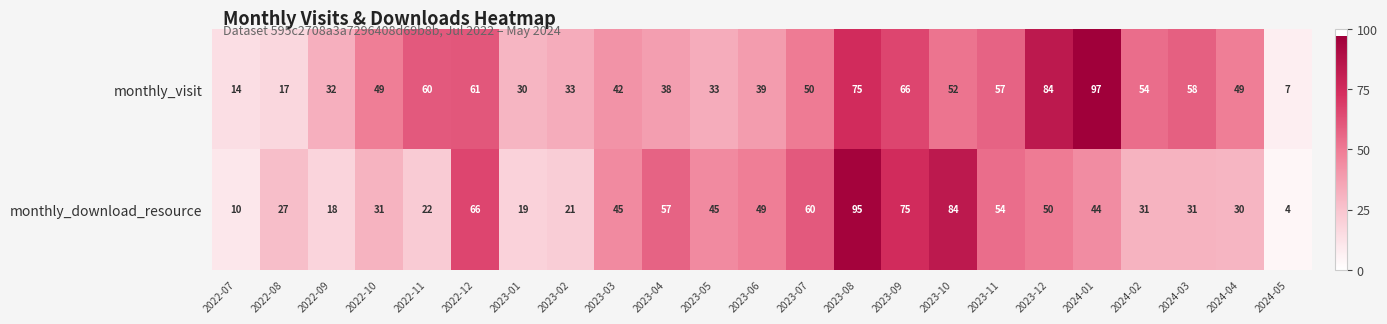

What is the sum of the monthly_visit values at 2023-04 and 2024-04?

87